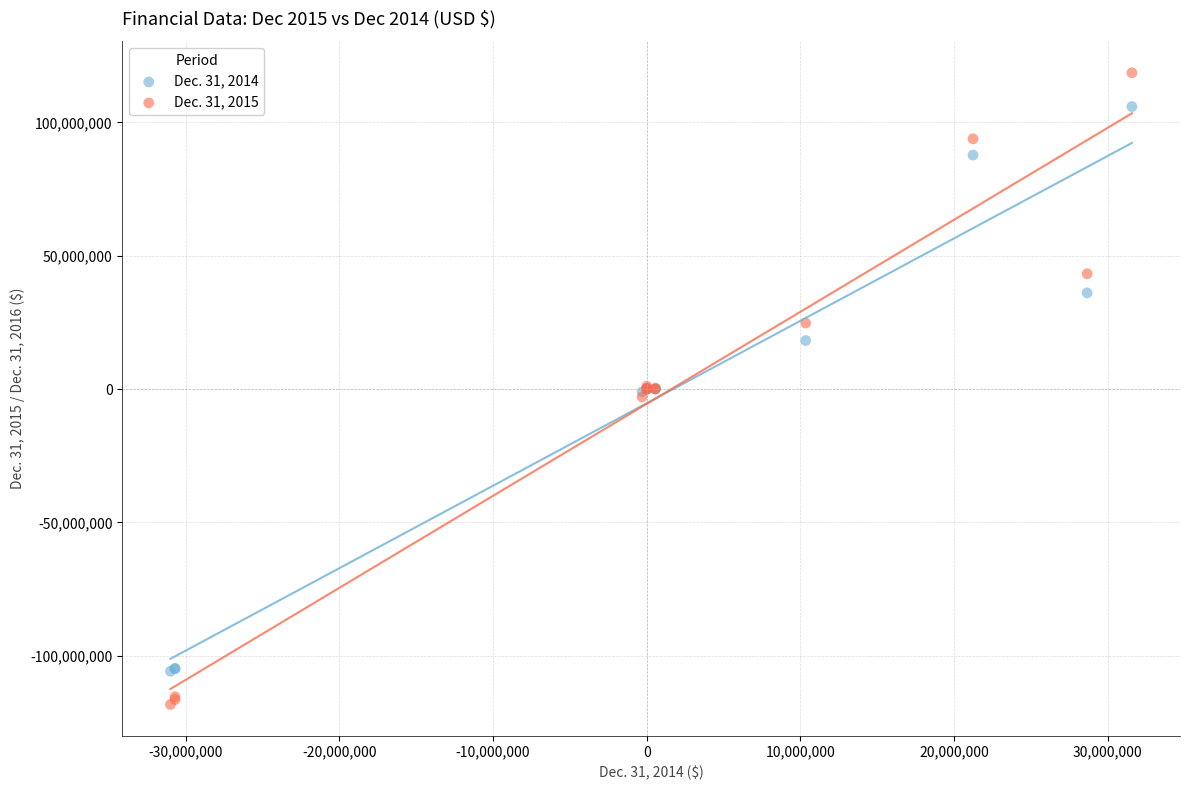

Which series reaches the maximum Y coordinate?

Dec. 31, 2015